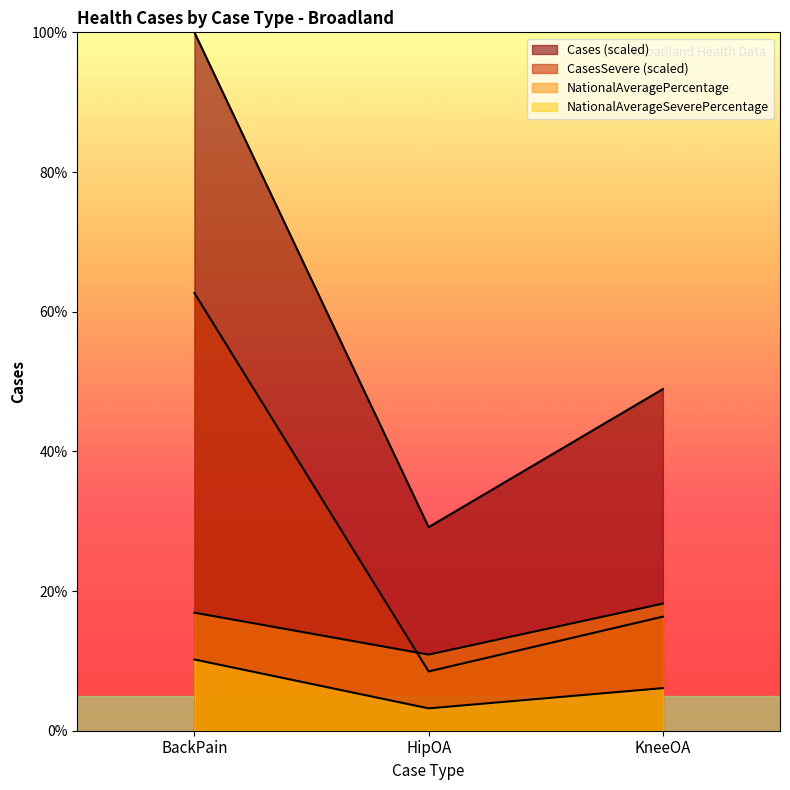

What is the value of the NationalAveragePercentage point at the 3rd from the left?

18.2